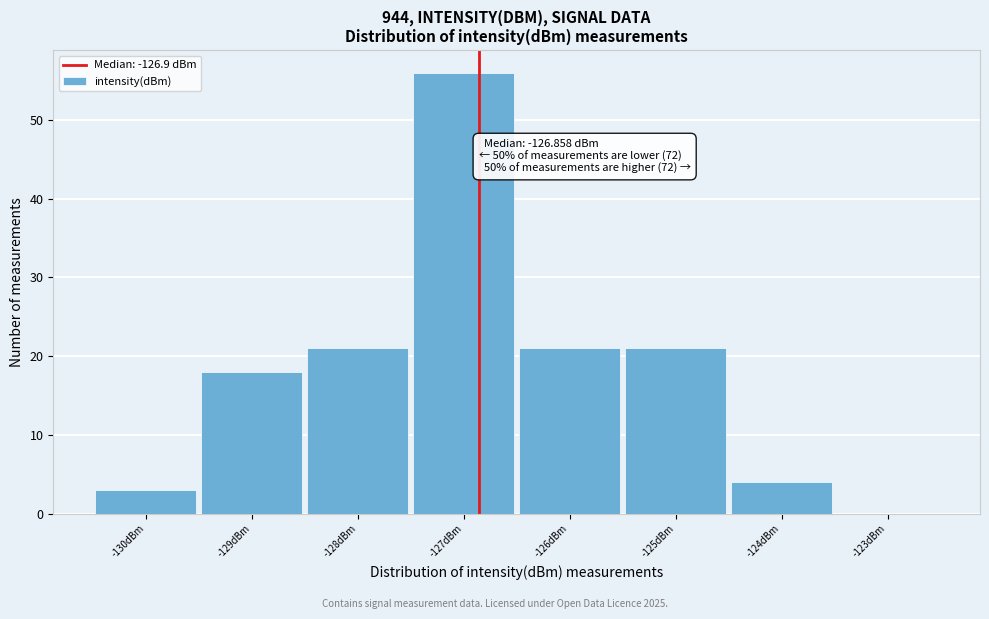

Which range on the x-axis has the tallest bar?

-127.5 to -126.5